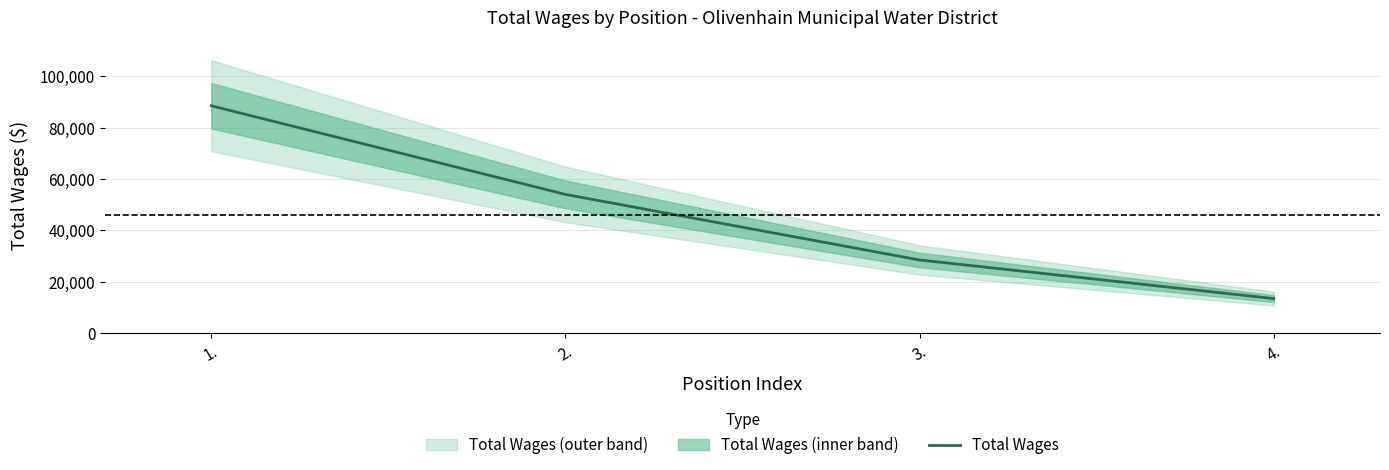

The chart shows a value of 132819 at 1.. True or false?

False